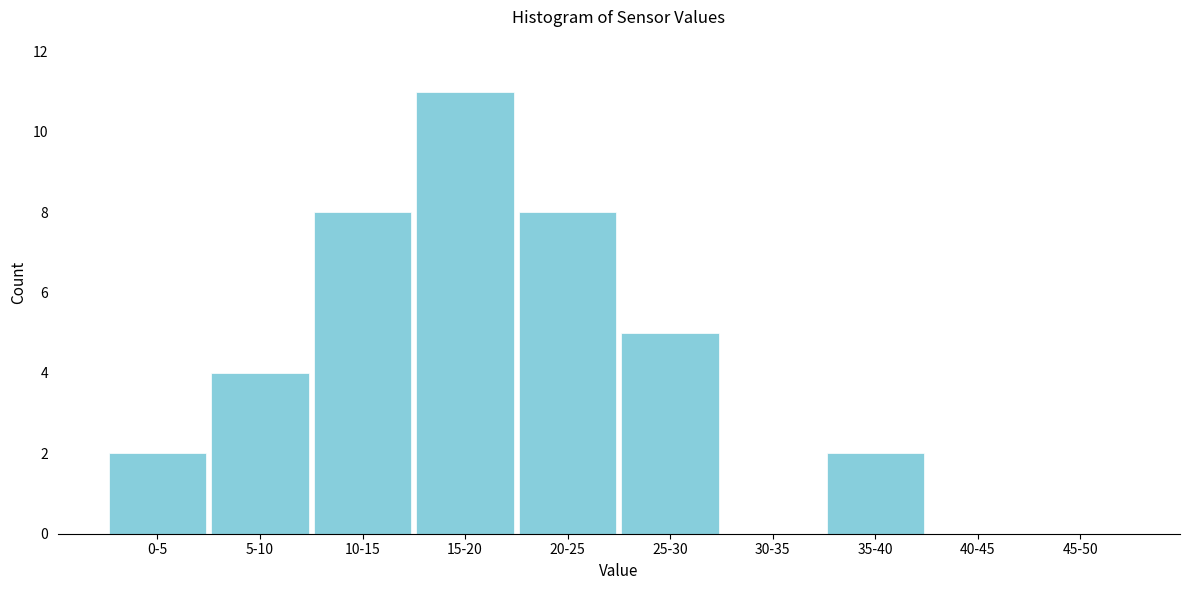

Reading left to right, what are all the values shown in this chart?

0-5=2	5-10=4	10-15=8	15-20=11	20-25=8	25-30=5	30-35=0	35-40=2	40-45=0	45-50=0